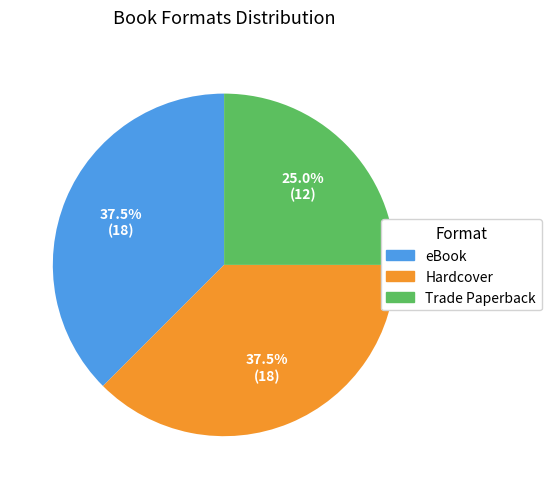

The Hardcover slice represents 28% of the pie. True or false?

False